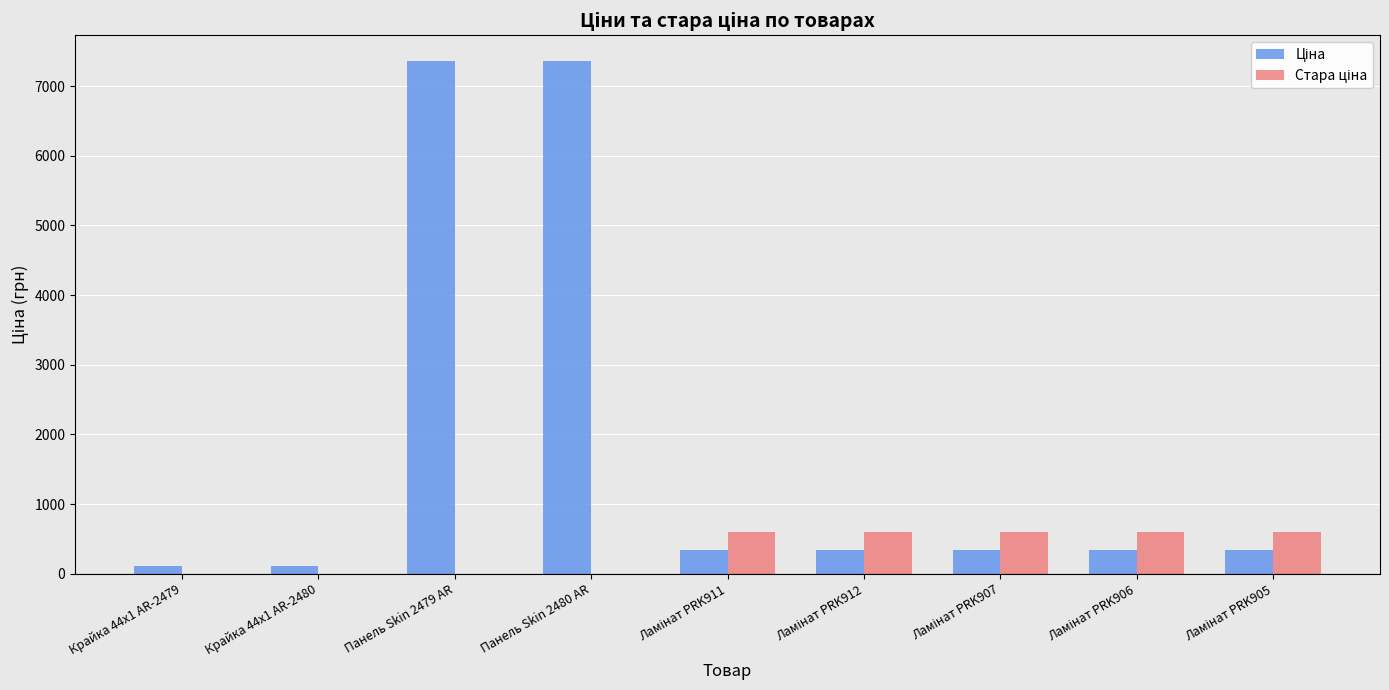

What is the maximum value shown in the chart?

7360.2